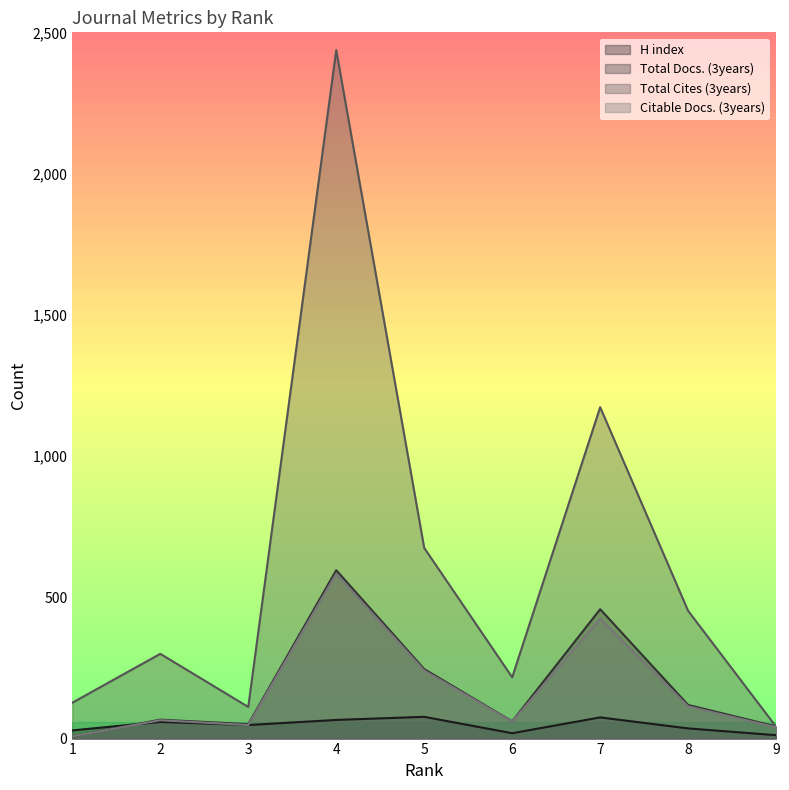

Which series has the largest range (max minus min)?

Total Cites (3years)